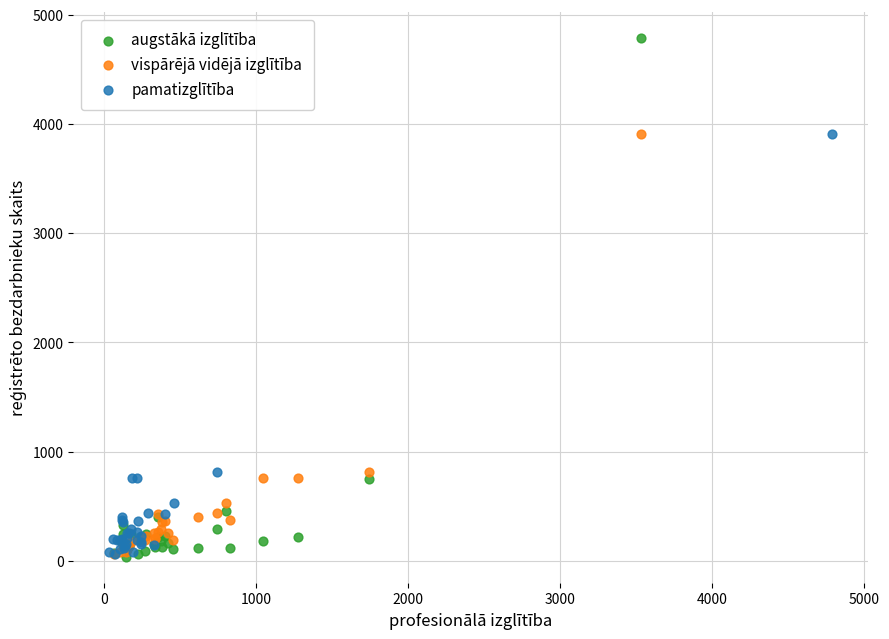

Which series contains the highest Y value?

augstākā izglītība